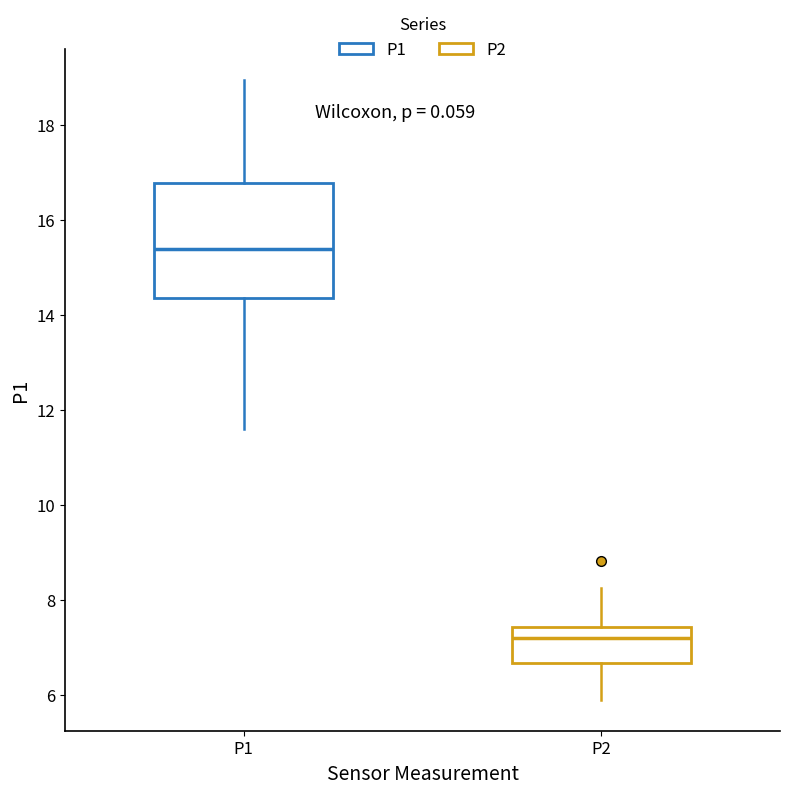

Which box's median line is the lowest?

P2